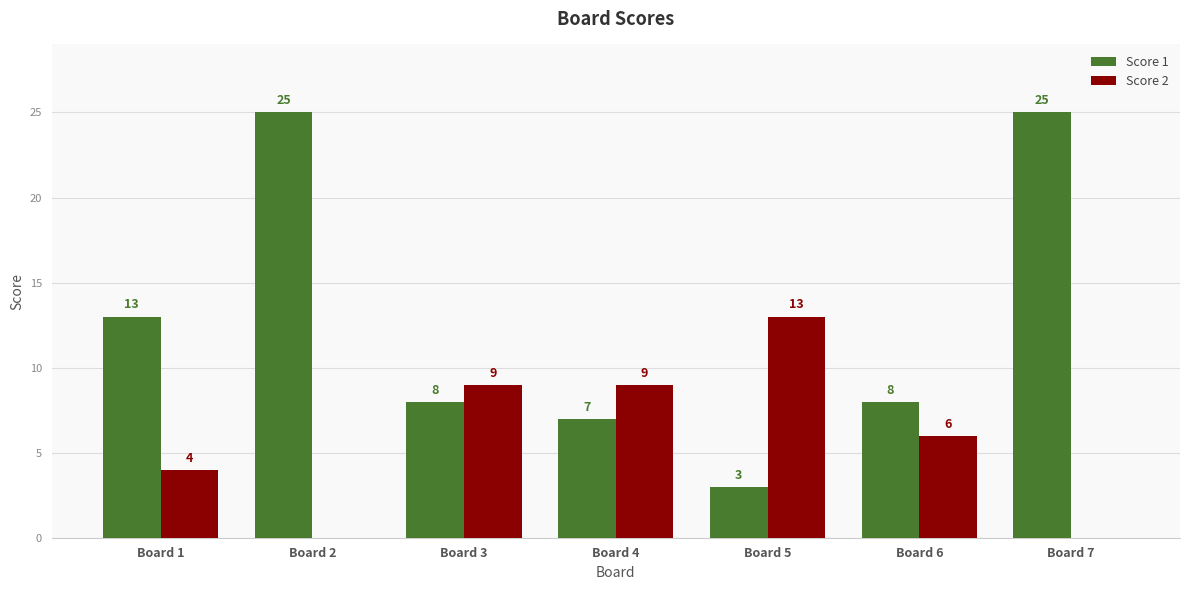

Reading left to right, what are all the values shown in this chart?

Score 1: Board 1=13	Board 2=25	Board 3=8	Board 4=7	Board 5=3	Board 6=8	Board 7=25
Score 2: Board 1=4	Board 2=0	Board 3=9	Board 4=9	Board 5=13	Board 6=6	Board 7=0